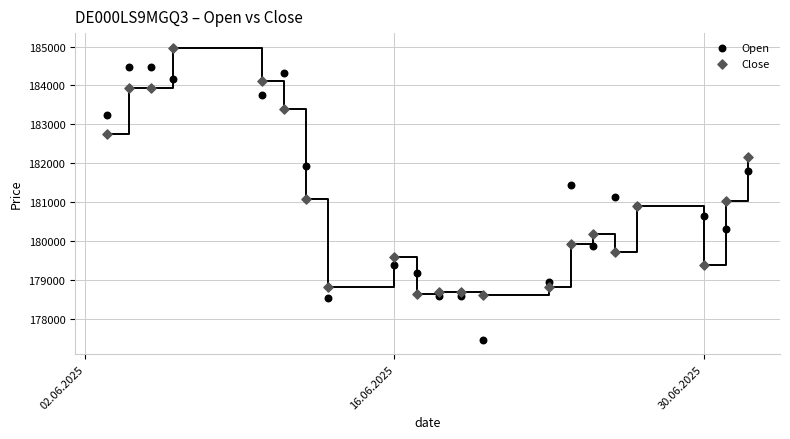

What is the X range (max minus min) for the scatter plot?

29